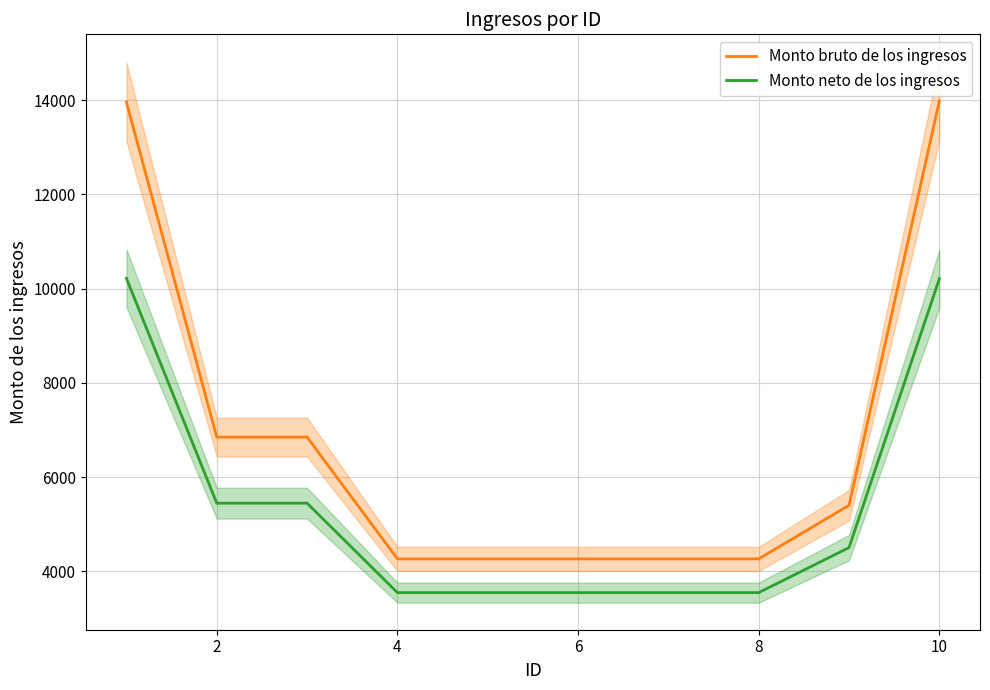

Reading left to right, extract all data points from this chart.

Monto bruto de los ingresos: 13959.0	6848.1	6848.1	4262.9	4262.9	4262.9	4262.9	4262.9	5400.4	13984.2
Monto neto de los ingresos: 10218.0	5445.2	5445.2	3546.4	3546.4	3546.4	3546.4	3546.4	4502.8	10210.1